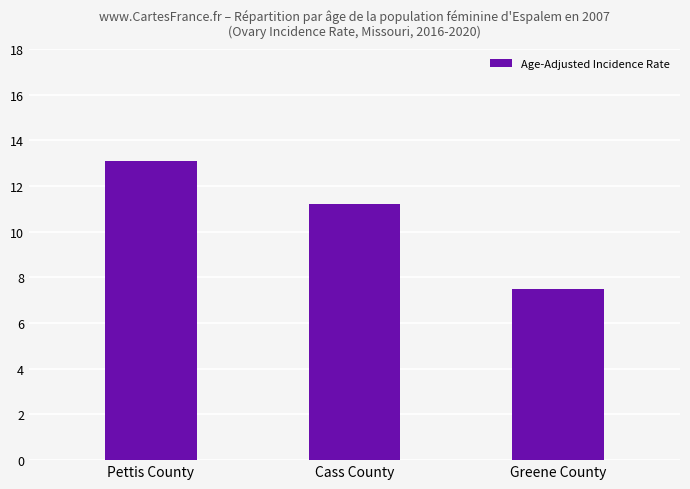

What is the value of the 3rd bar from the left?

7.5